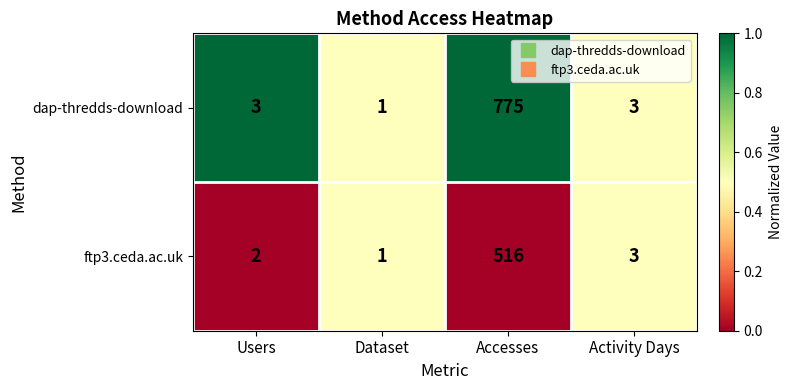

Rank the series by their average value, from lowest to highest.

ftp3.ceda.ac.uk, dap-thredds-download